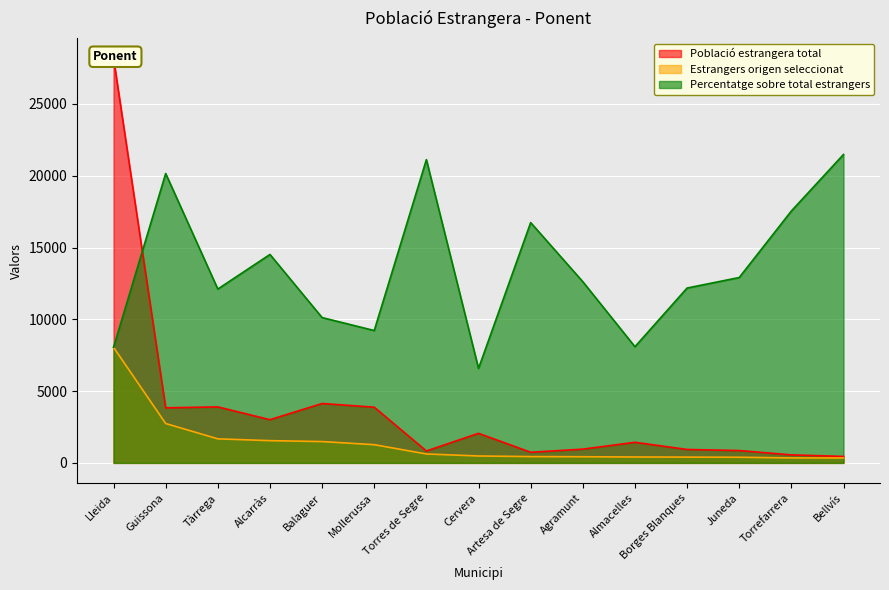

What is the label of the 8th point from the left?

Cervera